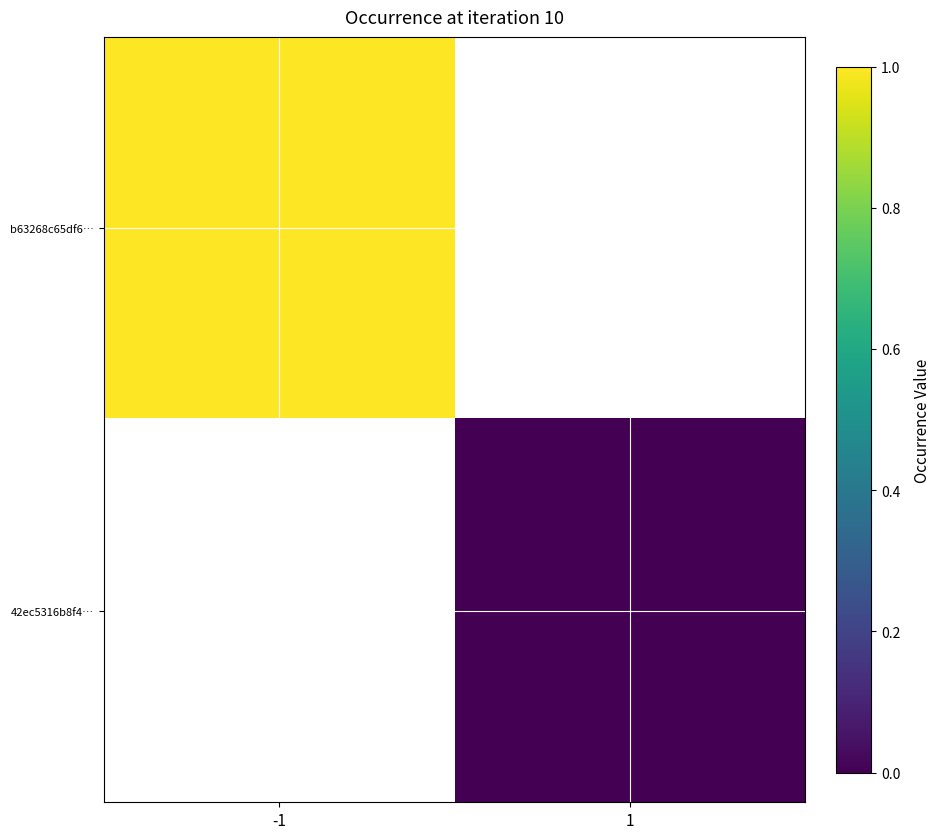

Between -1 and 1, which is larger?

1